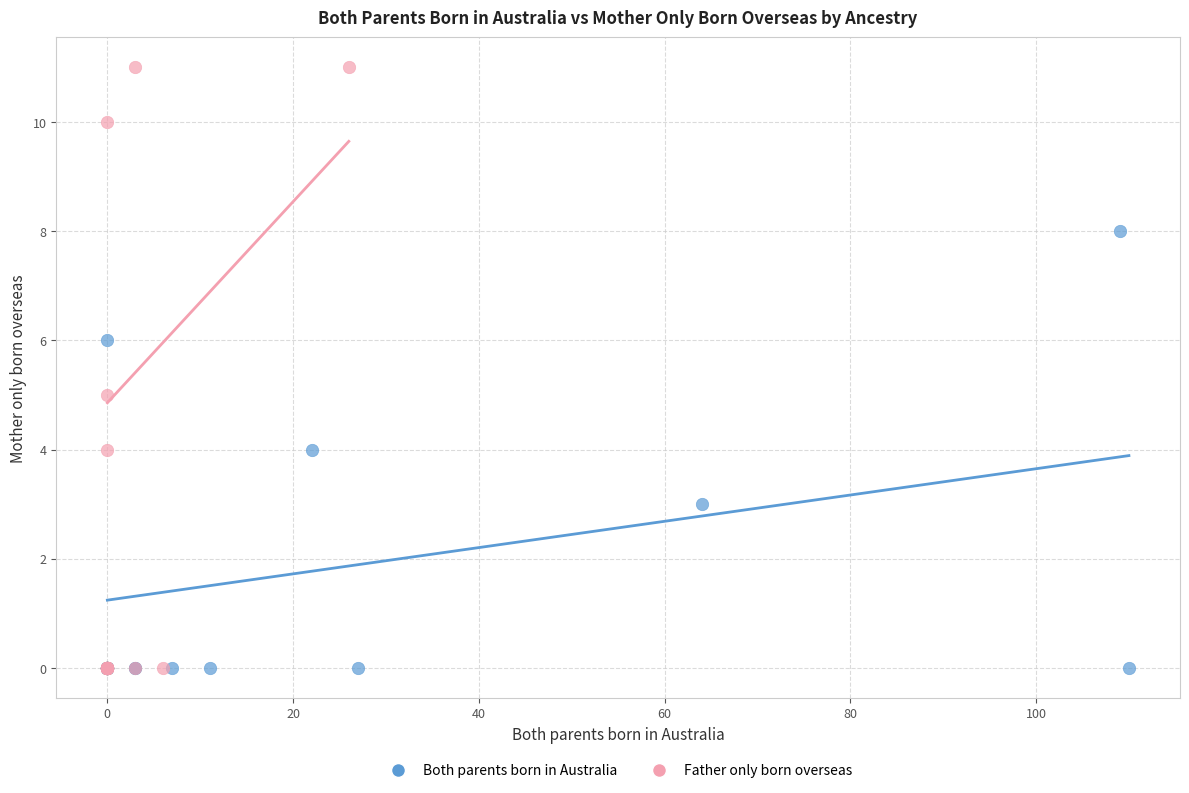

Which series has the widest spread of Y values?

Father only born overseas